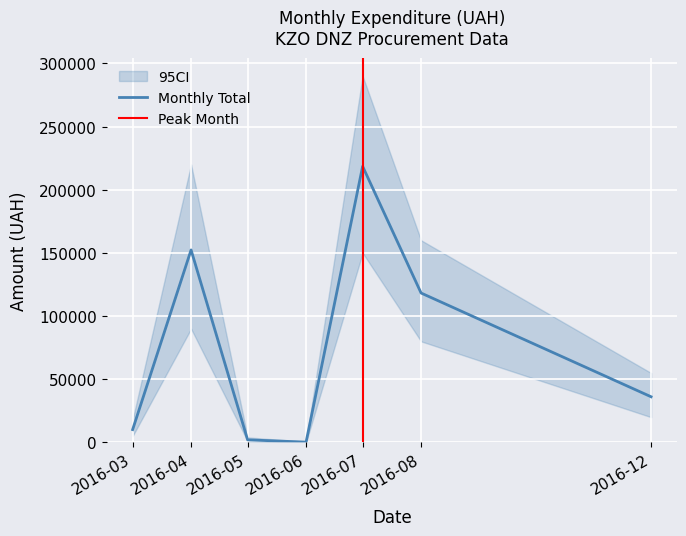

At which label does Monthly Total reach its peak?

2016-07